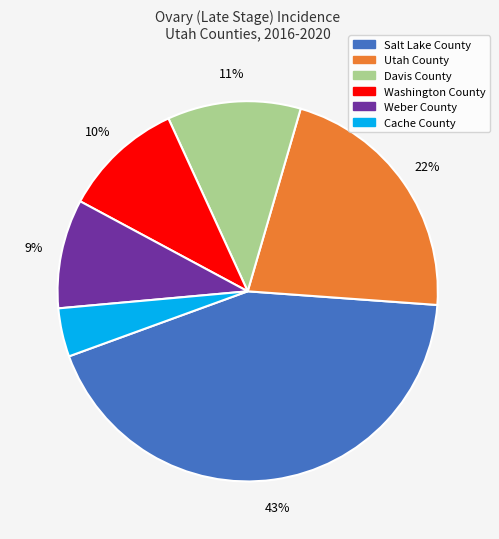

What is the smallest slice in the pie chart?

Cache County